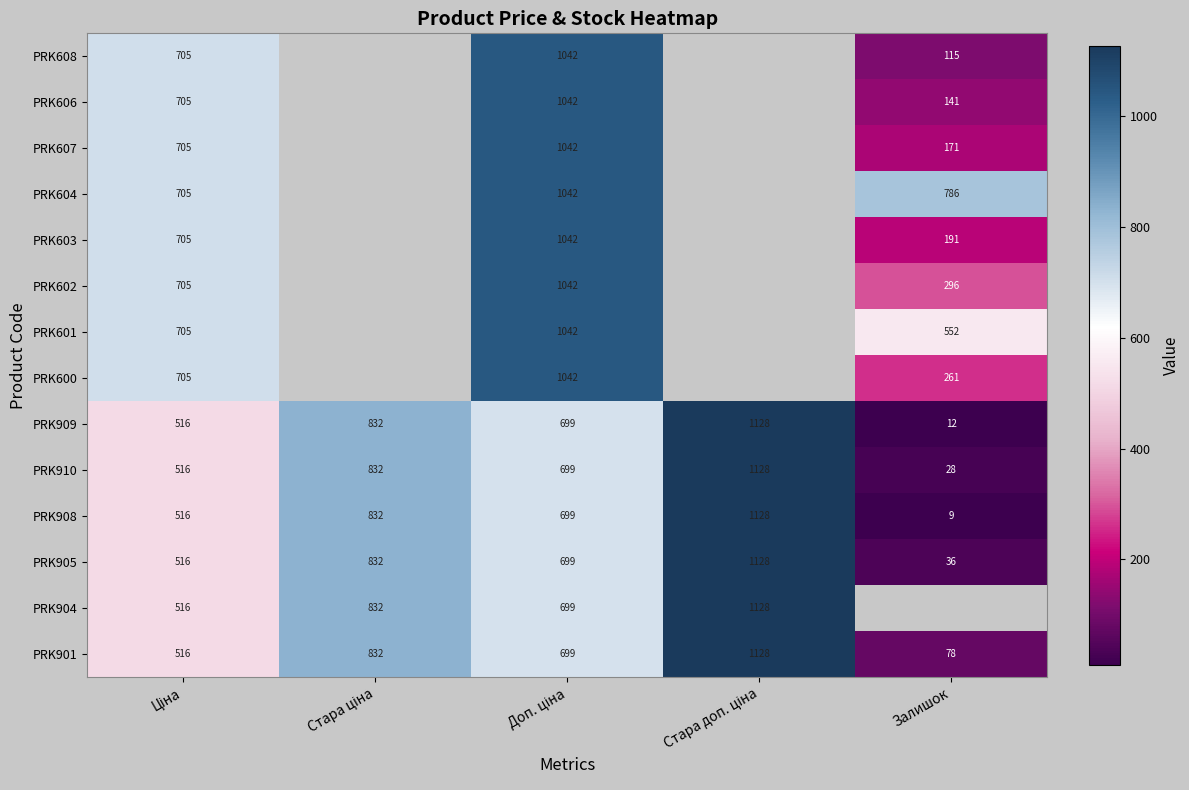

Which category has the highest value in the PRK604 series?

Доп. ціна